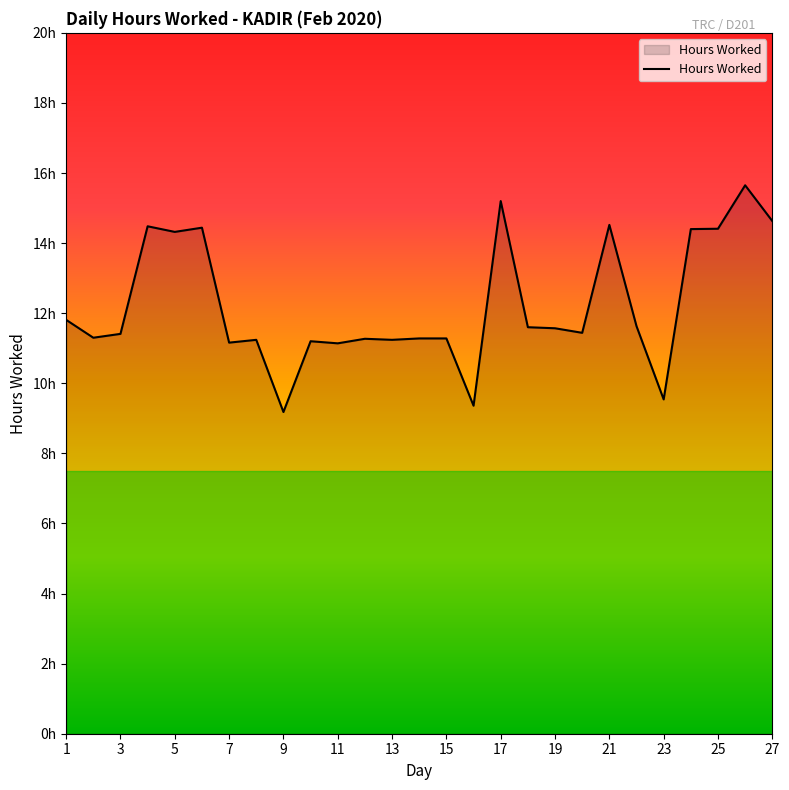

Is this an area chart (filled region under the line)?

Yes